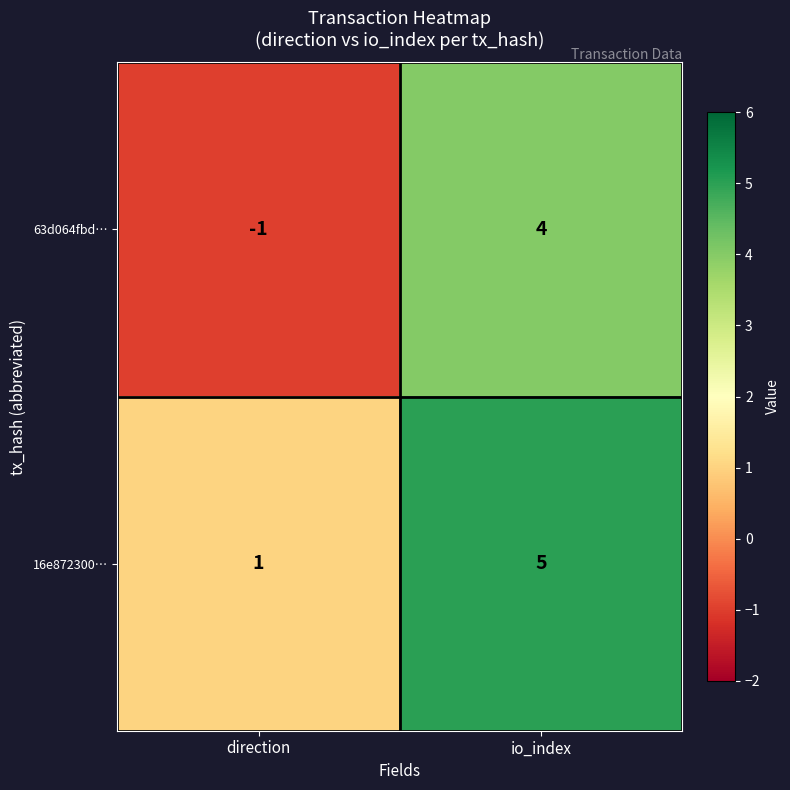

List the series in order of their overall mean, lowest first.

63d064fbd…, 16e872300…